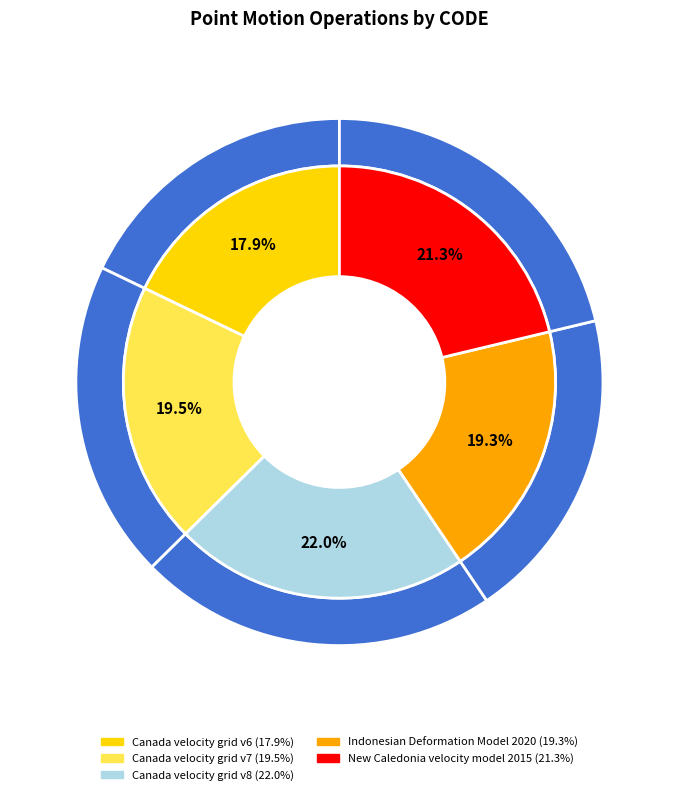

Does Canada velocity grid v6 account for over 50% of the chart?

No